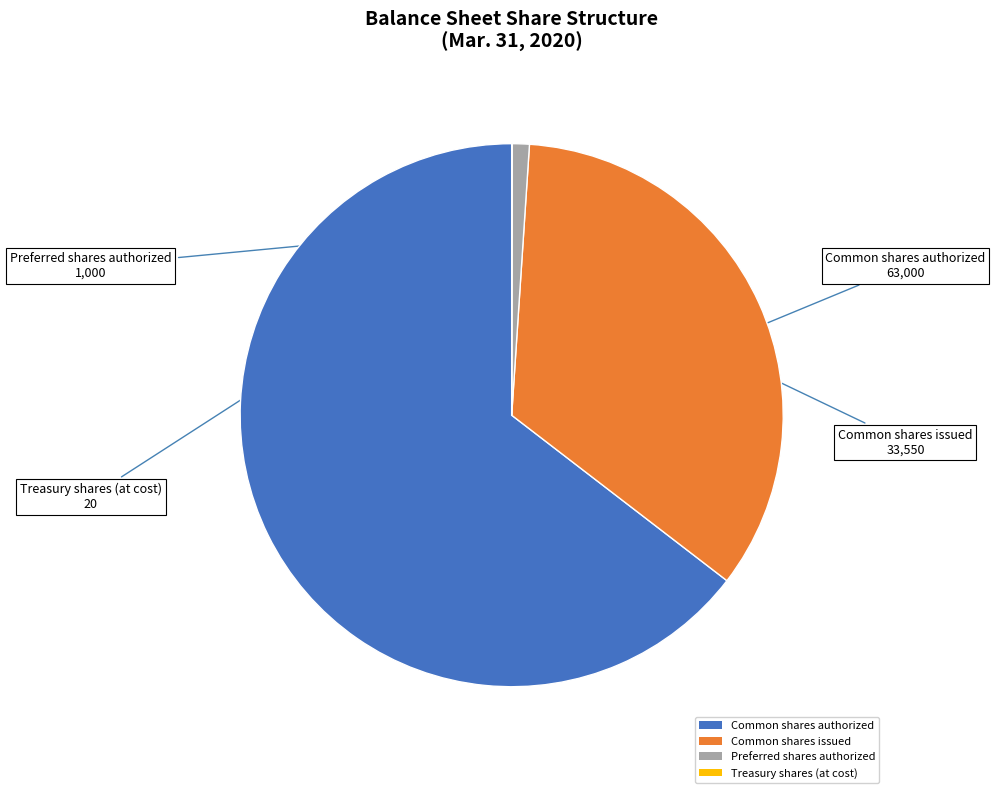

Is it true that Common shares issued is 34% of the pie?

True